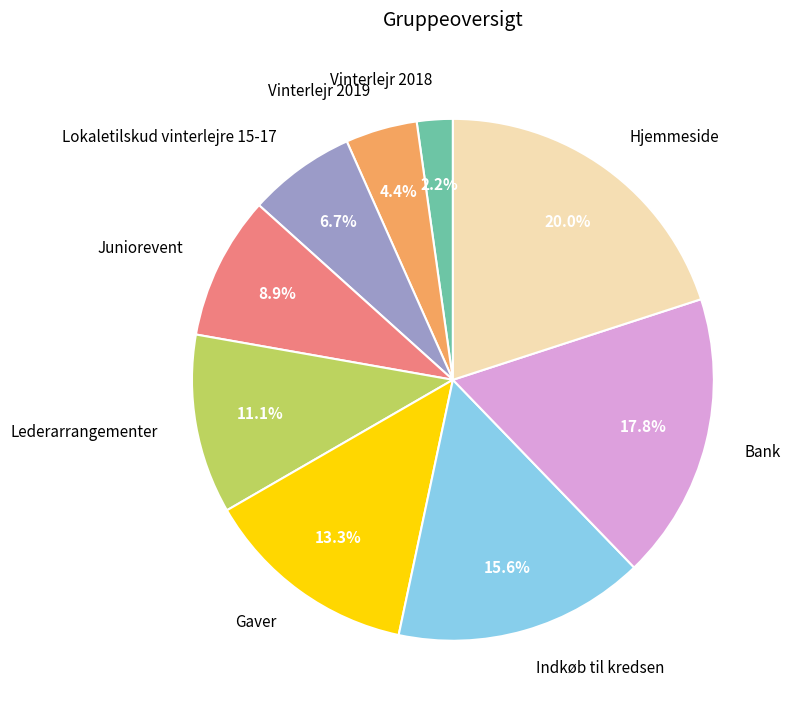

What percentage is NOT represented by Hjemmeside?

80.0%